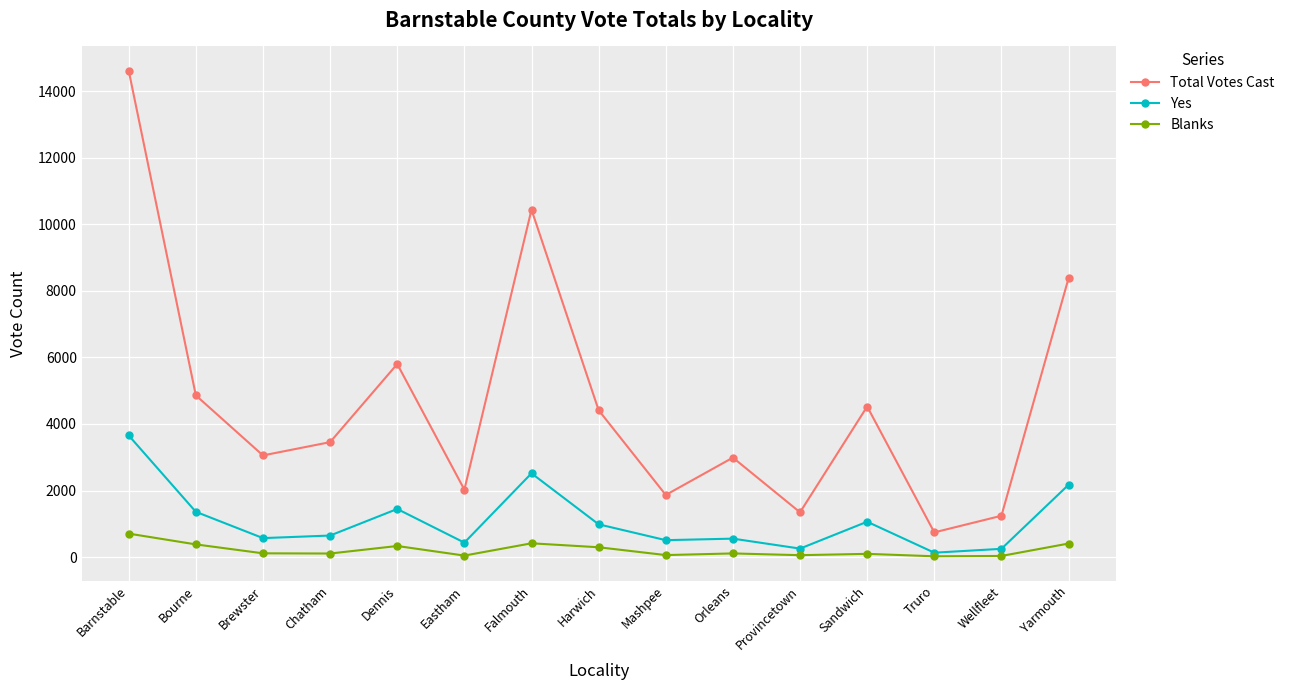

List the series in order of their overall mean, highest first.

Total Votes Cast, Yes, Blanks